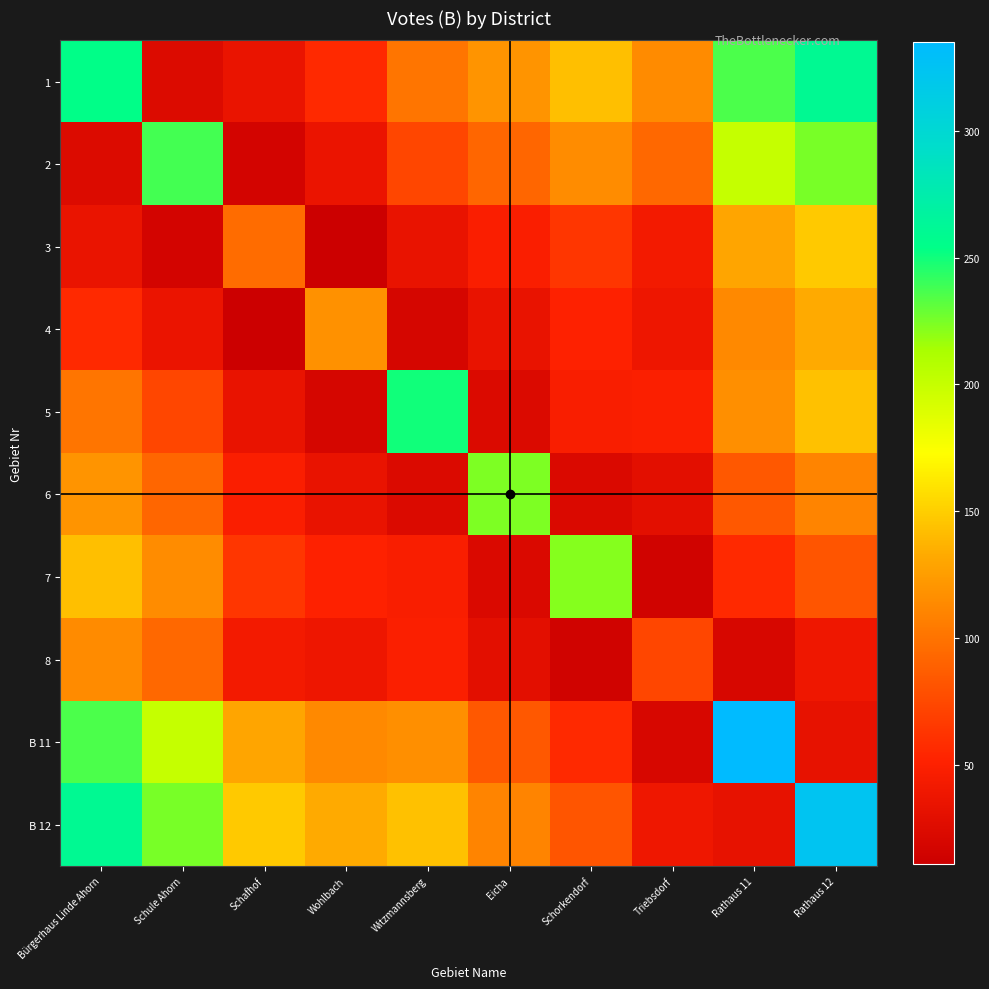

Which series has the largest range (max minus min)?

B 11